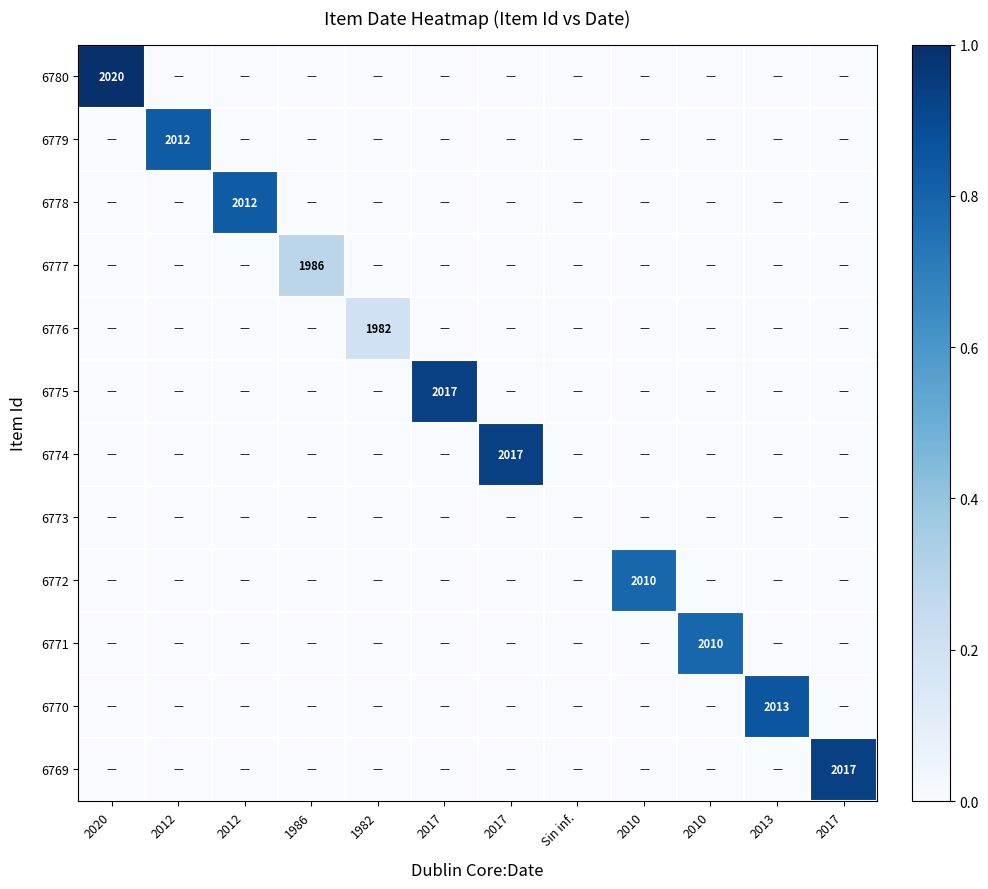

The 6773 series shows 0.0 at 2012. True or false?

True